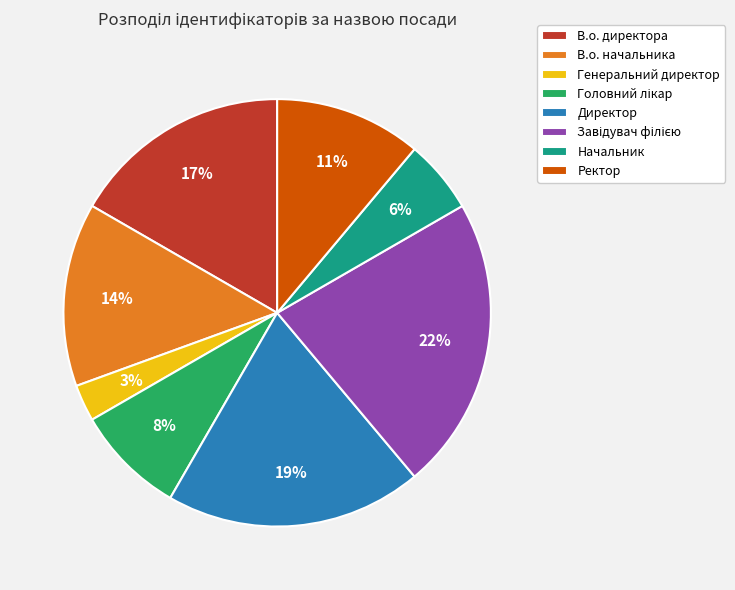

How many segments does this pie chart have?

8